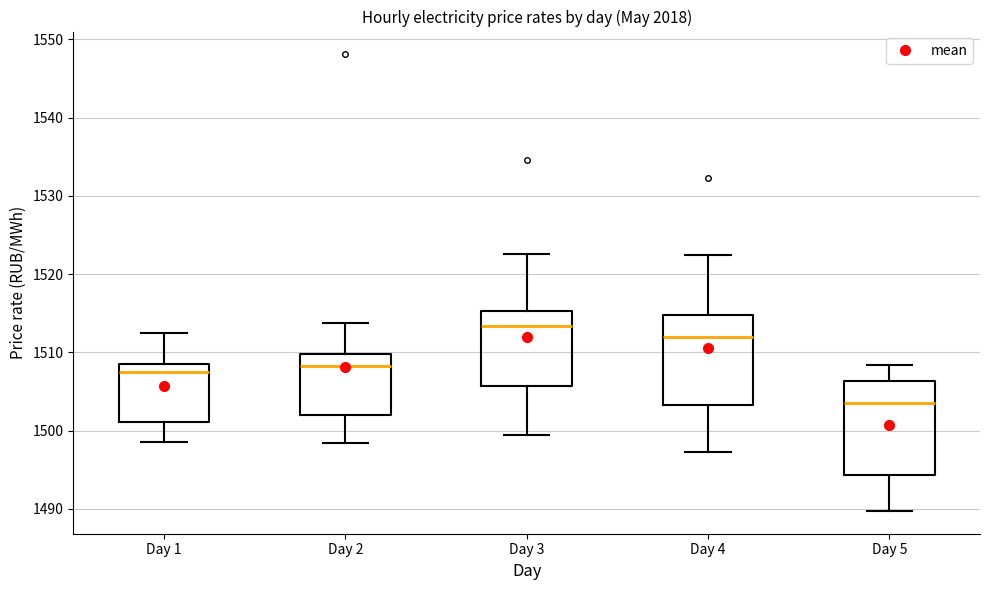

Where is the lower edge of the box for Day 1 on the y-axis? The values are not printed on the chart, so give them approximately, as read against the axis.

1501